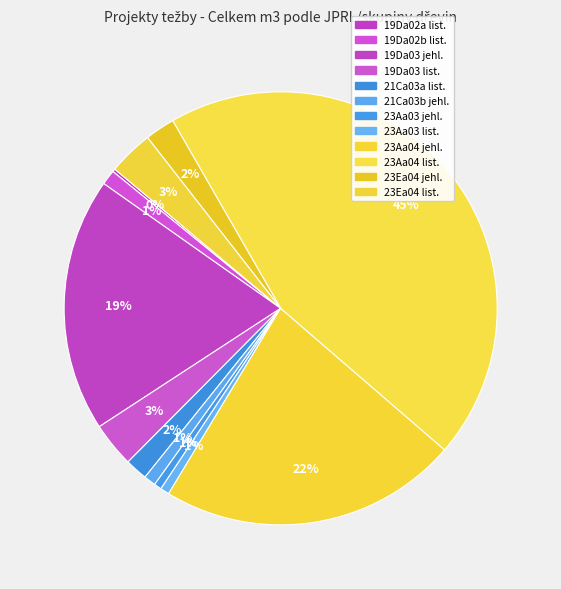

Rank the categories by value from highest to lowest.

23Aa04 list., 23Aa04 jehl., 19Da03 jehl., 19Da03 list., 23Ea04 list., 23Ea04 jehl., 21Ca03a list., 19Da02b list., 21Ca03b jehl., 23Aa03 list., 23Aa03 jehl., 19Da02a list.